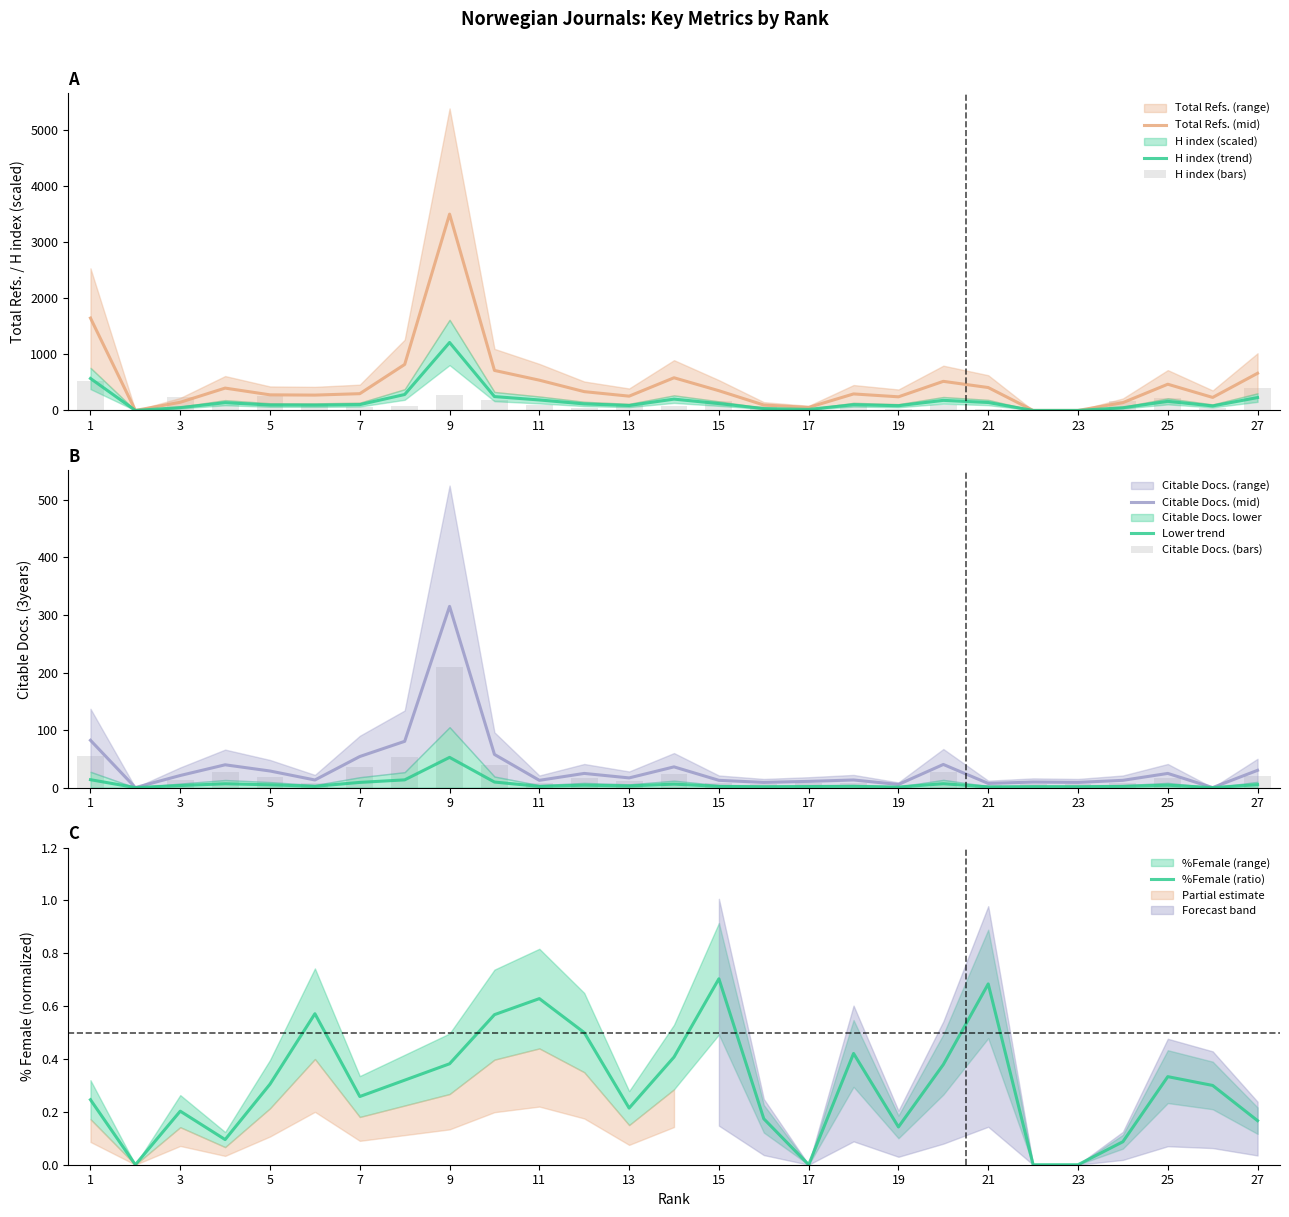

Which series has the largest total across all categories?

Total Refs.